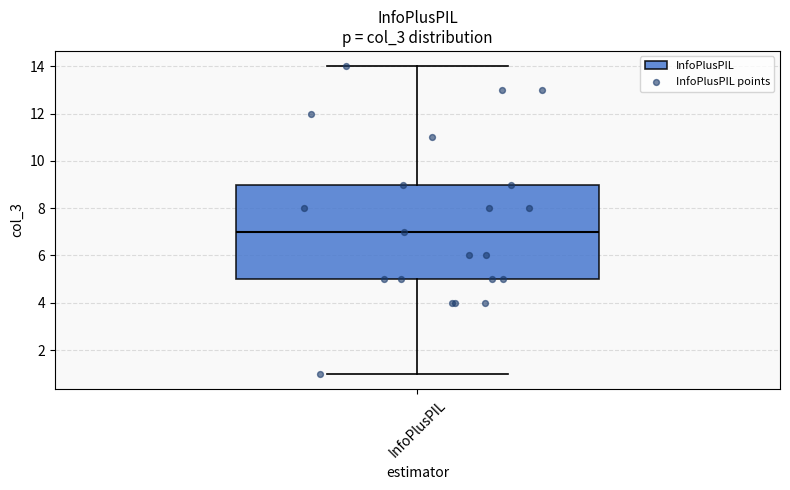

Transcribe this box plot: give where the median line is, the range the box spans, and where the two whiskers end, as read against the y-axis. The values are not printed on the chart, so give them approximately, as read against the axis.

median 7, box 5 to 9, whiskers 1 to 14